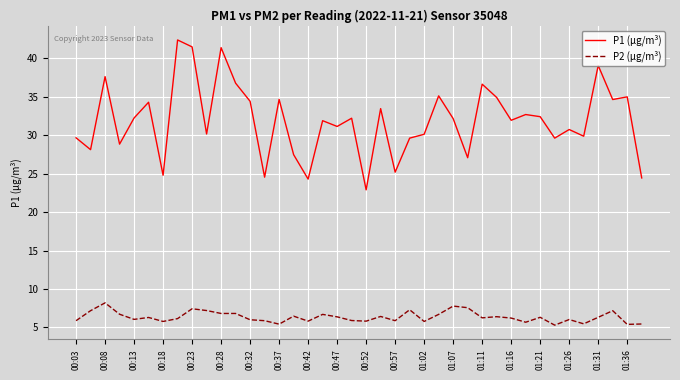

What is the difference between the maximum and minimum values in the P2 (µg/m³) series?

2.9